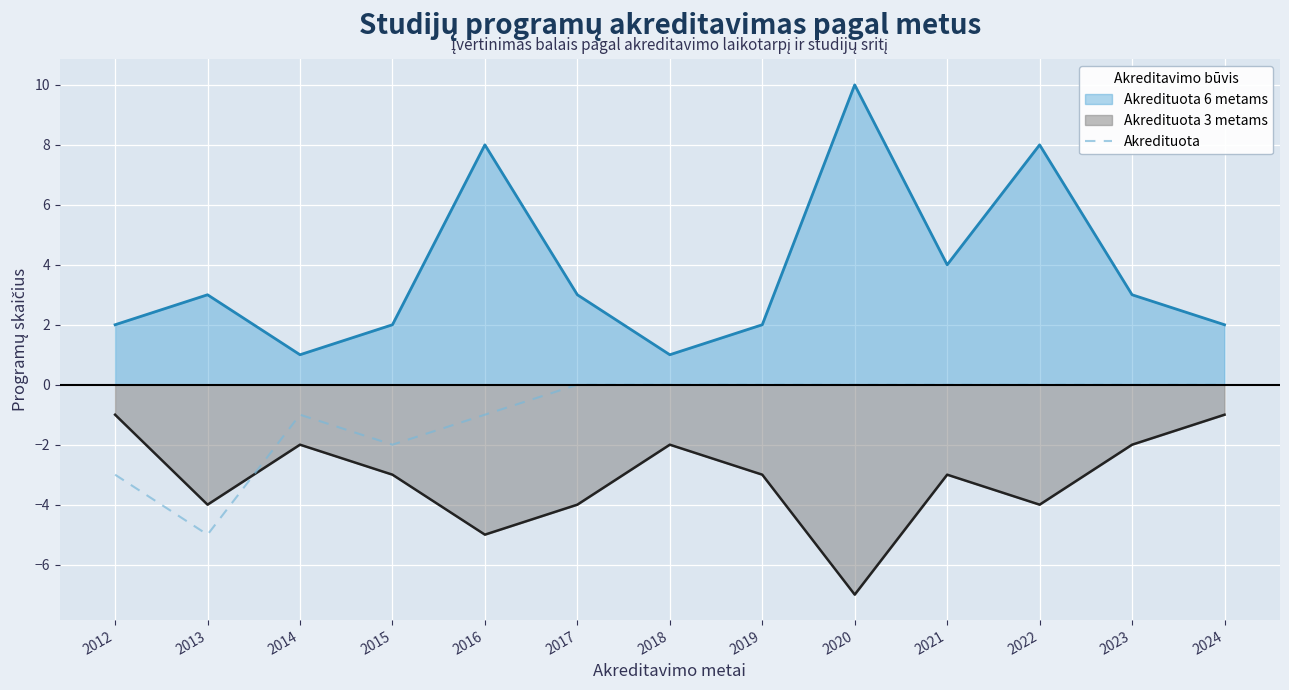

Reading right to left, what are all the values shown in this chart?

0	0	0	0	0	0	0	0	-1	-2	-1	-5	-3